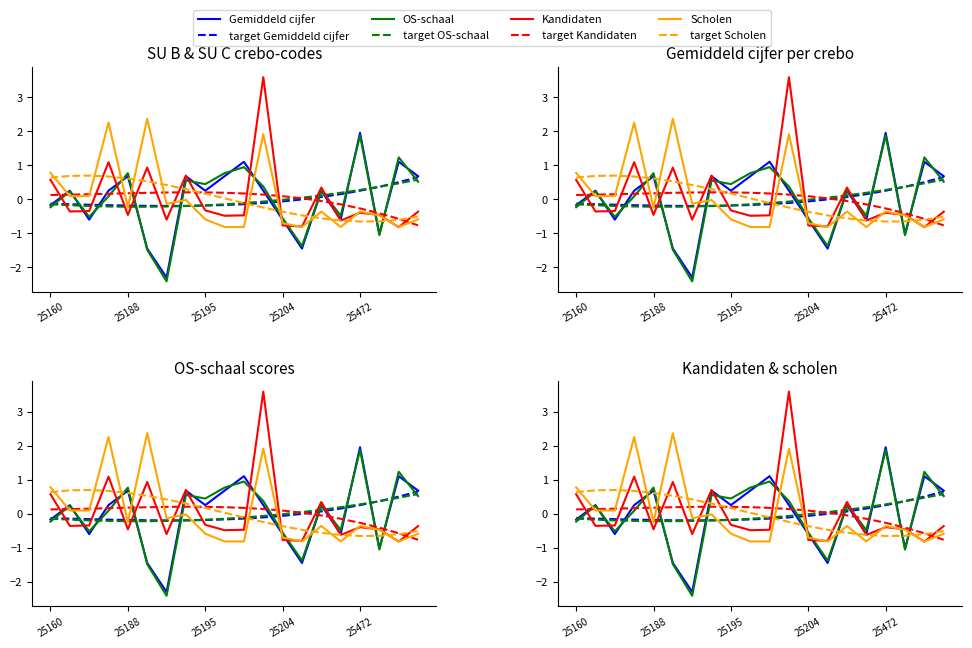

At how many categories does at least one series exceed -1?

20